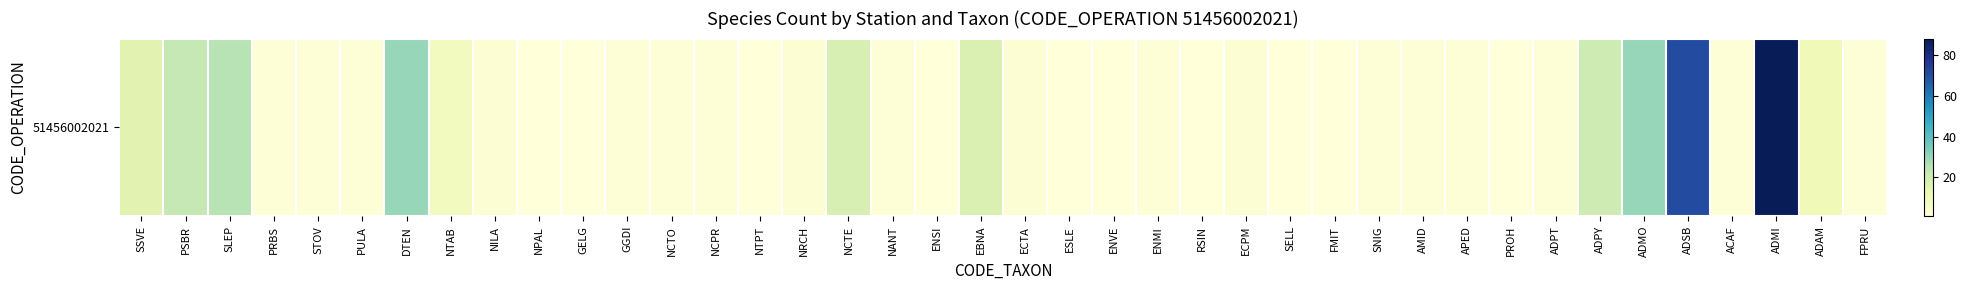

Reading left to right, extract all data points from this chart.

15	23	25	2	2	2	30	8	3	1	1	2	2	2	1	3	18	2	1	17	3	1	1	2	1	3	1	1	2	2	2	1	2	21	30	71	2	88	10	2